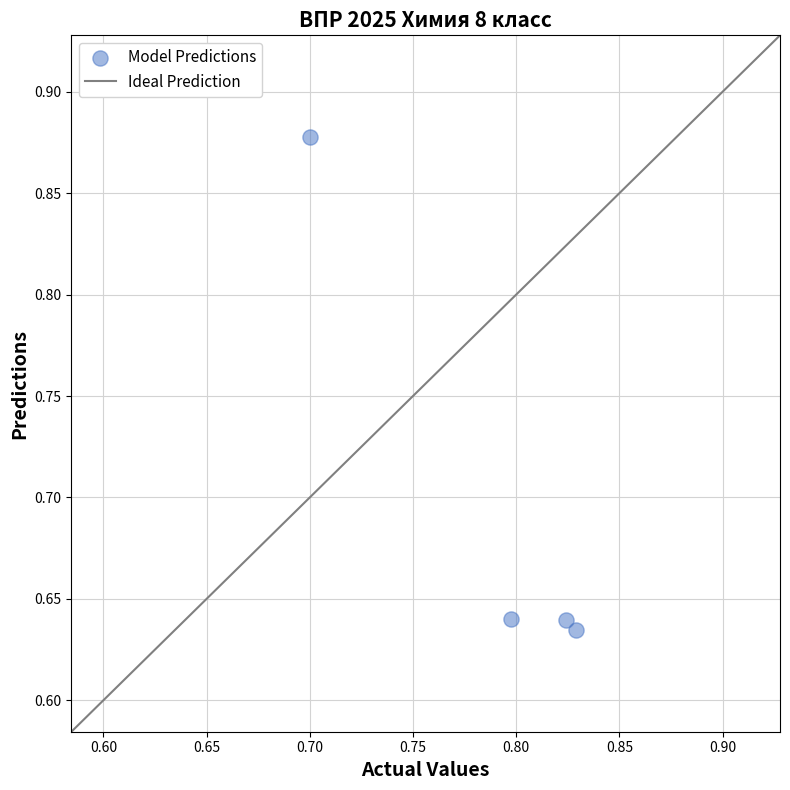

What is the average X value?

0.8